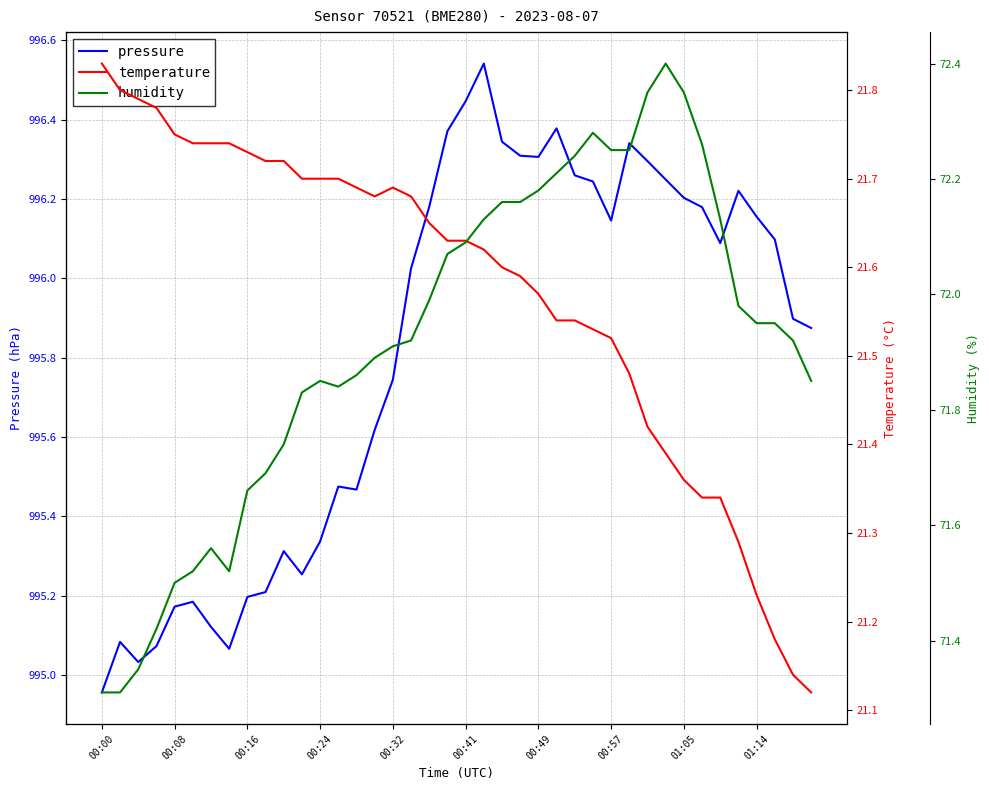

Which category has the lowest value in the pressure series?

00:00